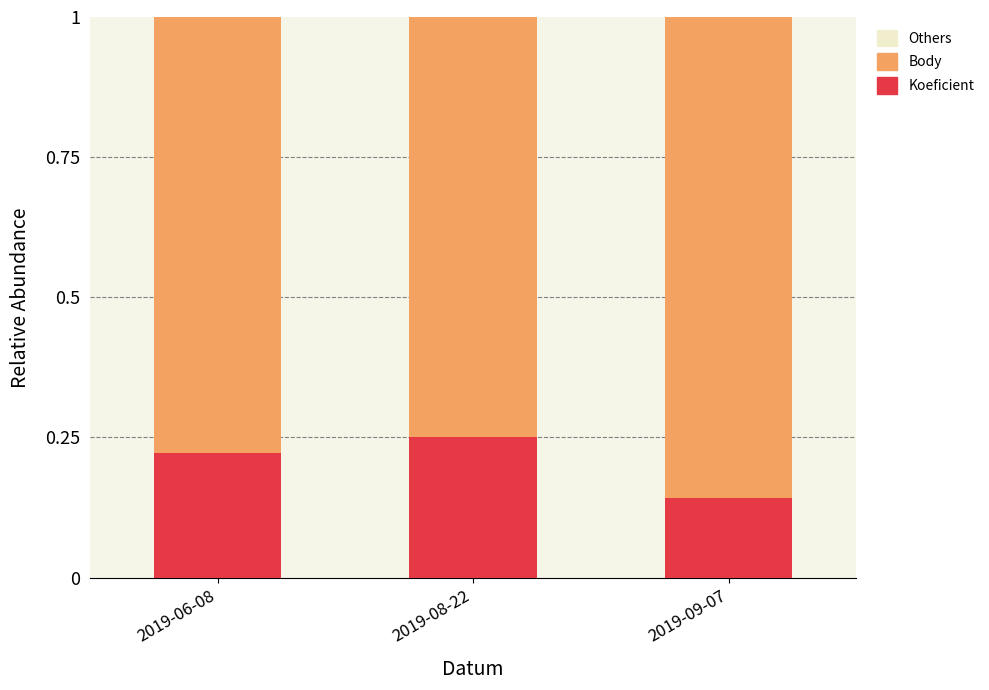

List the labels in order of Koeficient value, largest first.

2019-08-22, 2019-06-08, 2019-09-07